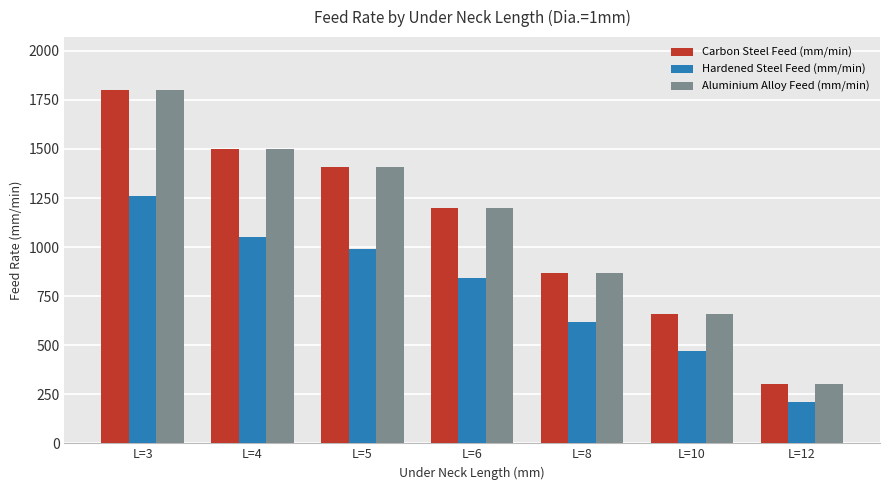

Are the bars horizontal?

No